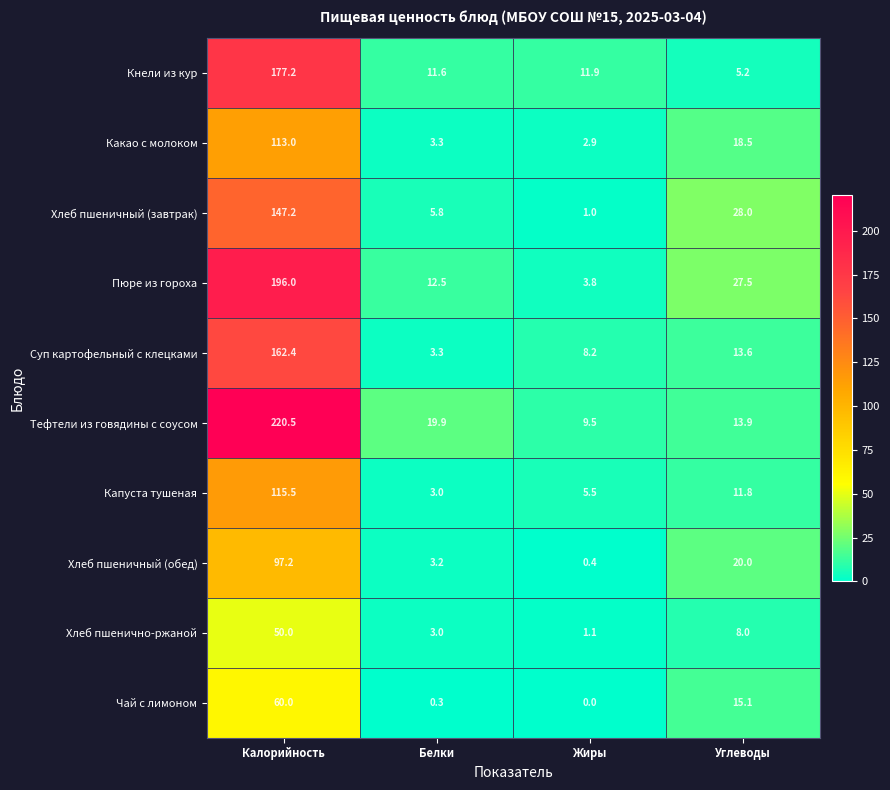

True or false: Капуста тушеная has a value of 11.8 at Углеводы.

True